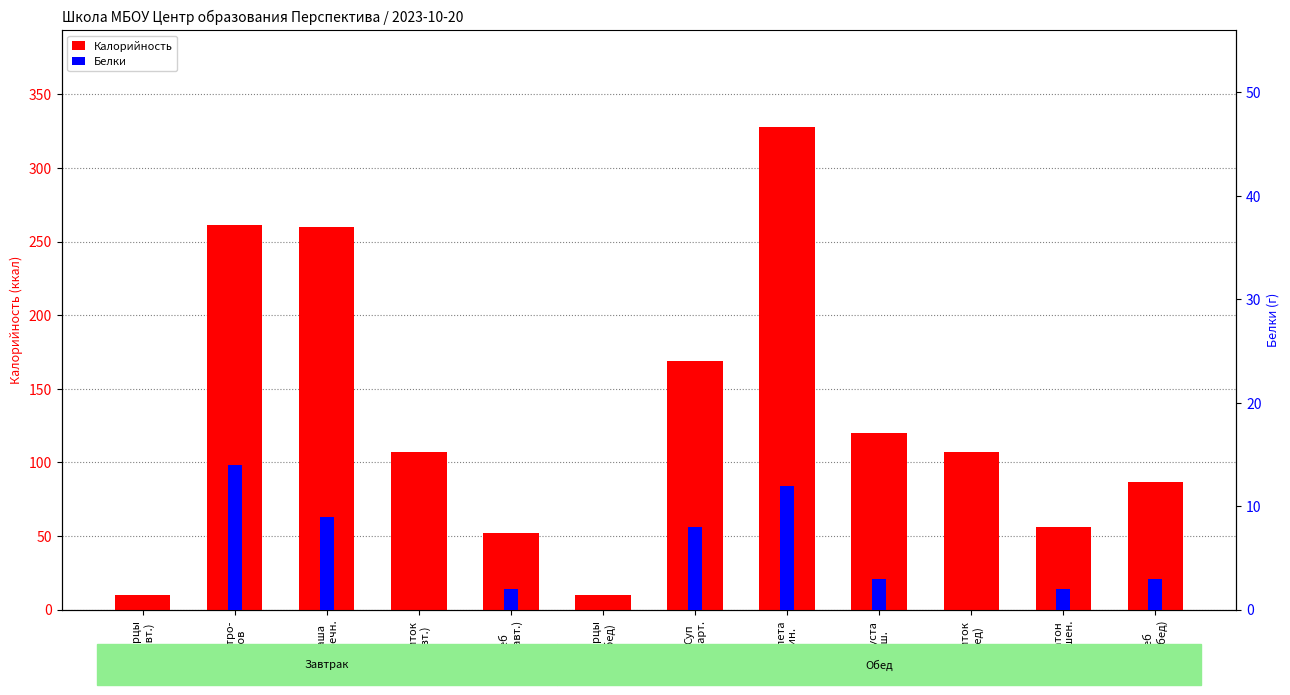

How many groups of bars are there?

12